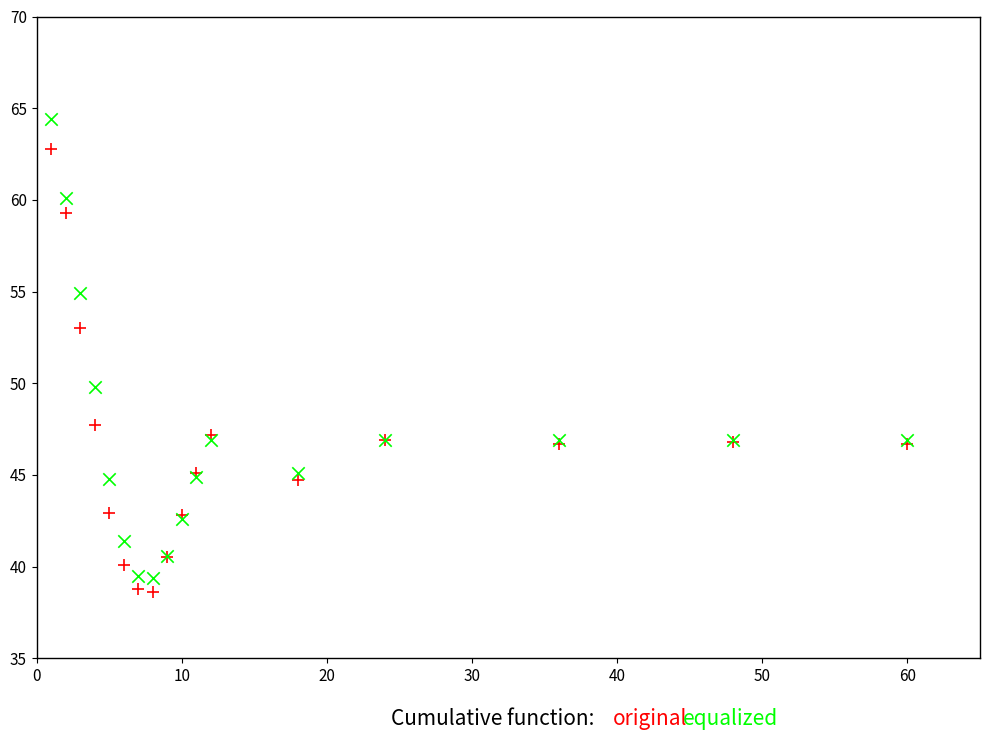

Across all series, what Y value is closest to 51?

49.8